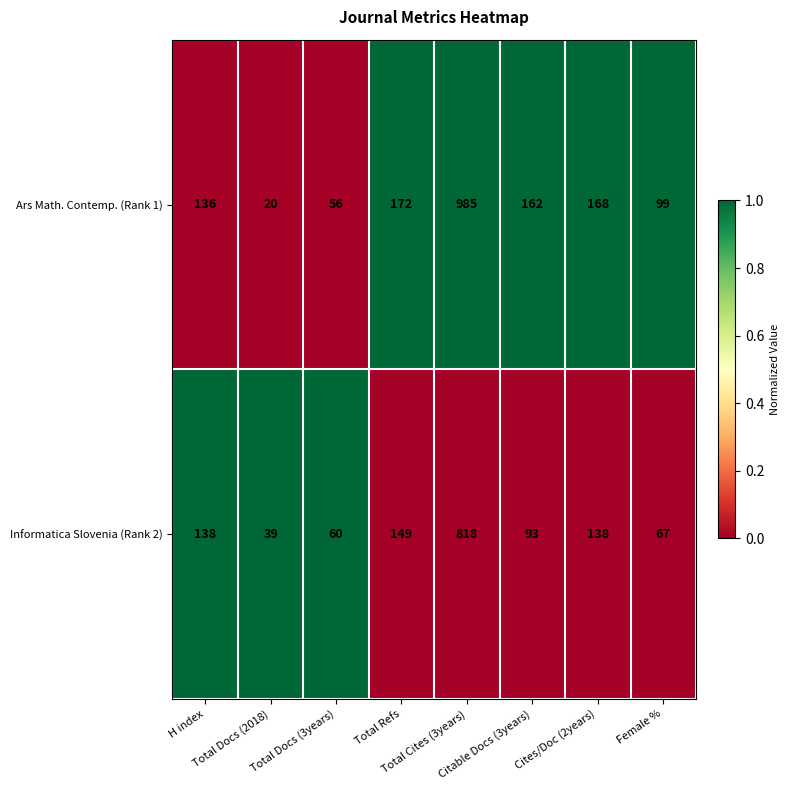

Which series has the largest total across all categories?

Ars Math. Contemp. (Rank 1)